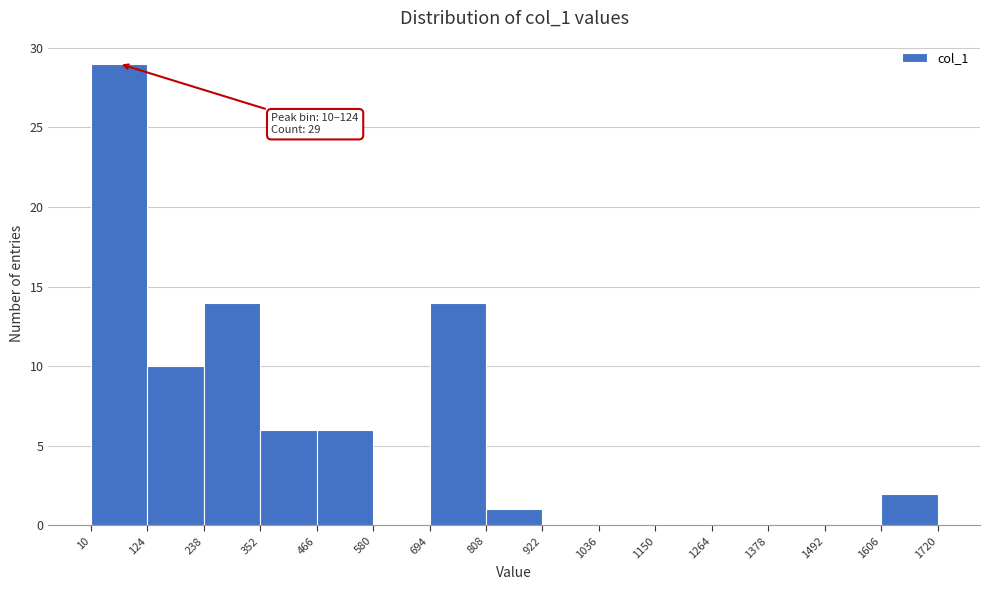

Over which range of the x-axis is the bar tallest?

10 to 124